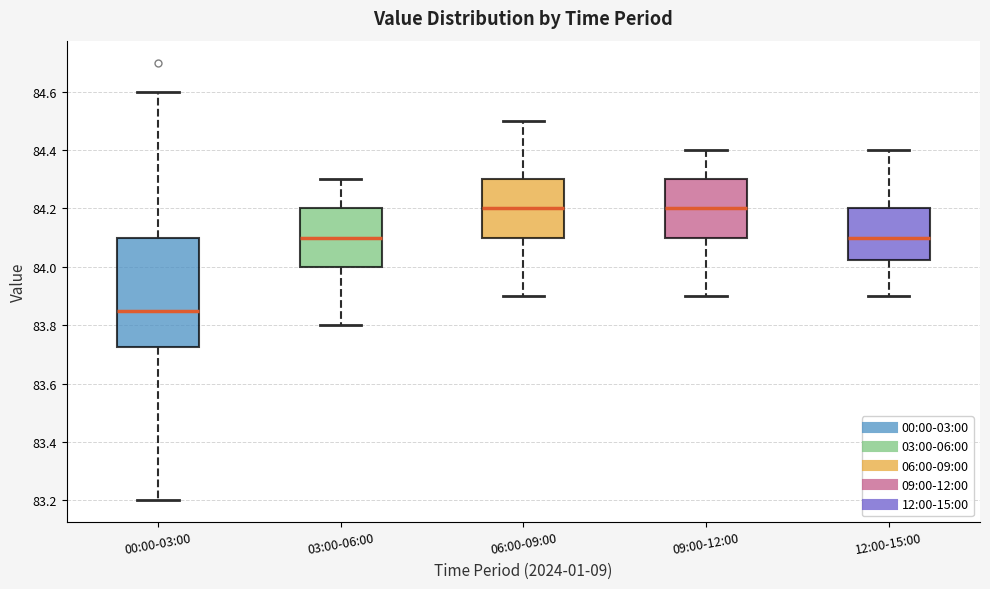

Reading left to right, transcribe this box plot: for each box, give where its median line is, the range the box spans, and where its two whiskers end, as read against the y-axis. The values are not printed on the chart, so give them approximately, as read against the axis.

00:00-03:00: median 83.86, box 83.72 to 84.10, whiskers 83.20 to 84.60
03:00-06:00: median 84.10, box 84.00 to 84.20, whiskers 83.80 to 84.30
06:00-09:00: median 84.20, box 84.10 to 84.30, whiskers 83.90 to 84.50
09:00-12:00: median 84.20, box 84.10 to 84.30, whiskers 83.90 to 84.40
12:00-15:00: median 84.10, box 84.02 to 84.20, whiskers 83.90 to 84.40